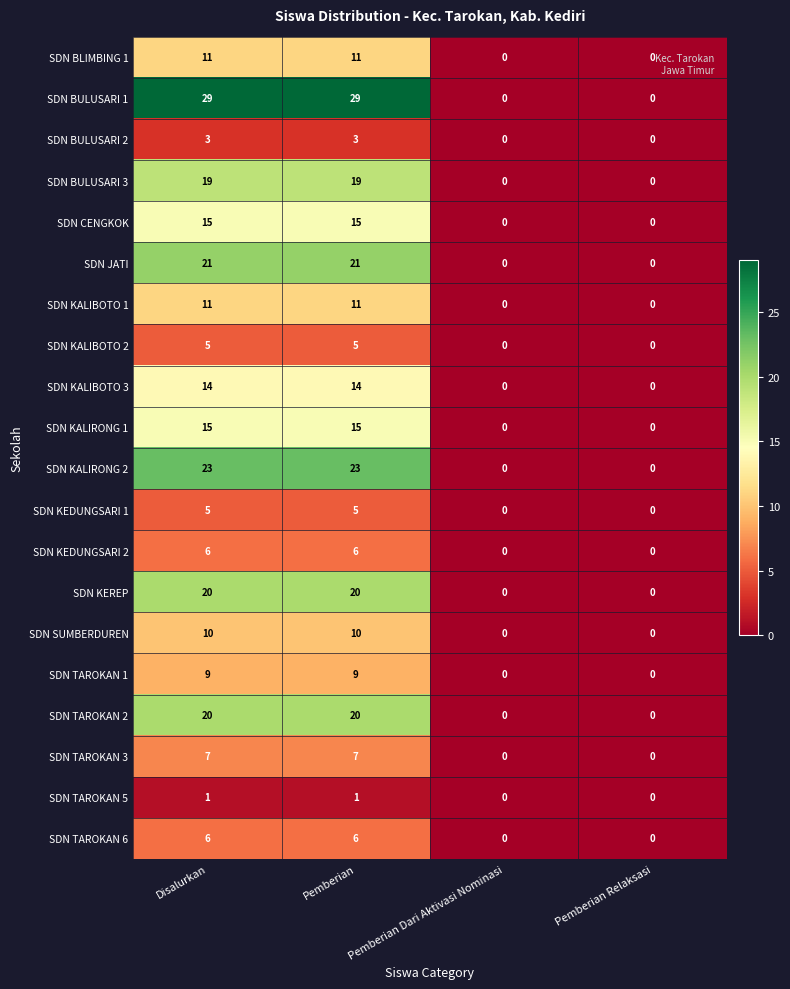

What is the difference between the SDN KALIBOTO 2 values at Pemberian Relaksasi and Disalurkan?

5